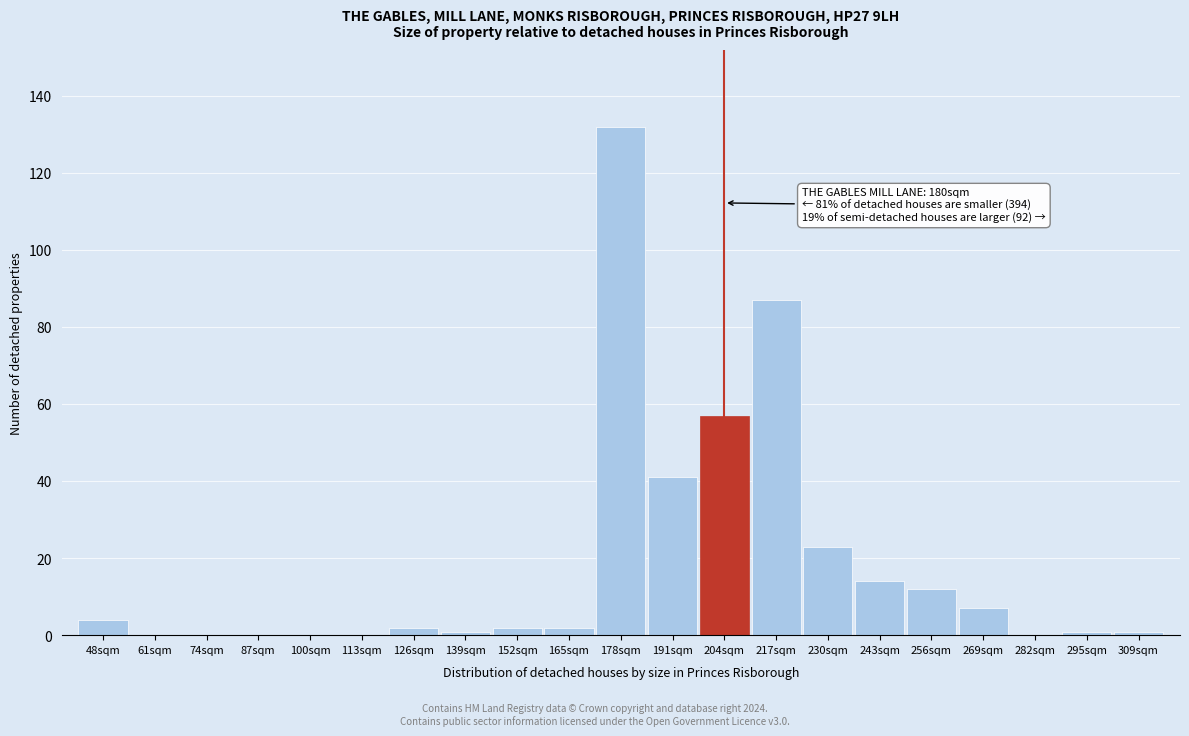

Reading right to left, extract all data points from this chart.

309sqm=1	295sqm=1	282sqm=0	269sqm=7	256sqm=12	243sqm=14	230sqm=23	217sqm=87	204sqm=57	191sqm=41	178sqm=132	165sqm=2	152sqm=2	139sqm=1	126sqm=2	113sqm=0	100sqm=0	87sqm=0	74sqm=0	61sqm=0	48sqm=4